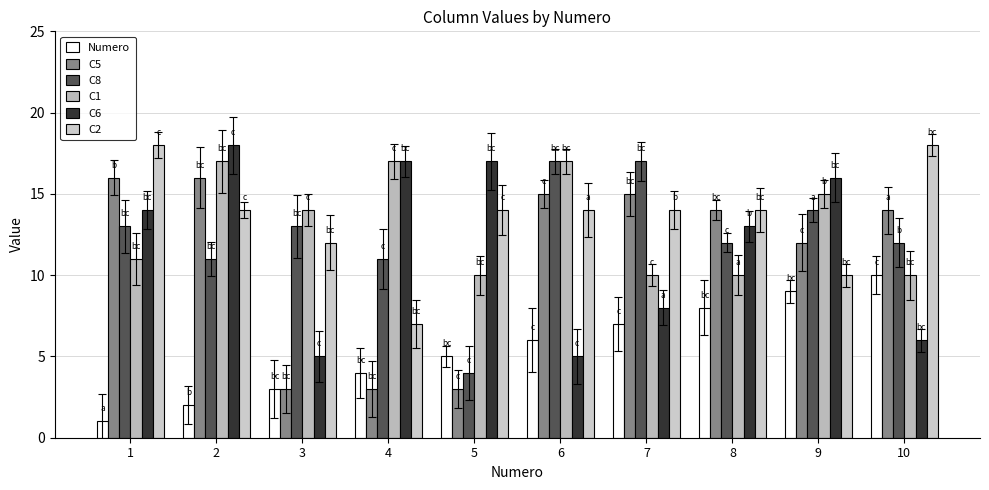

What is the lowest value of the C5 series?

3